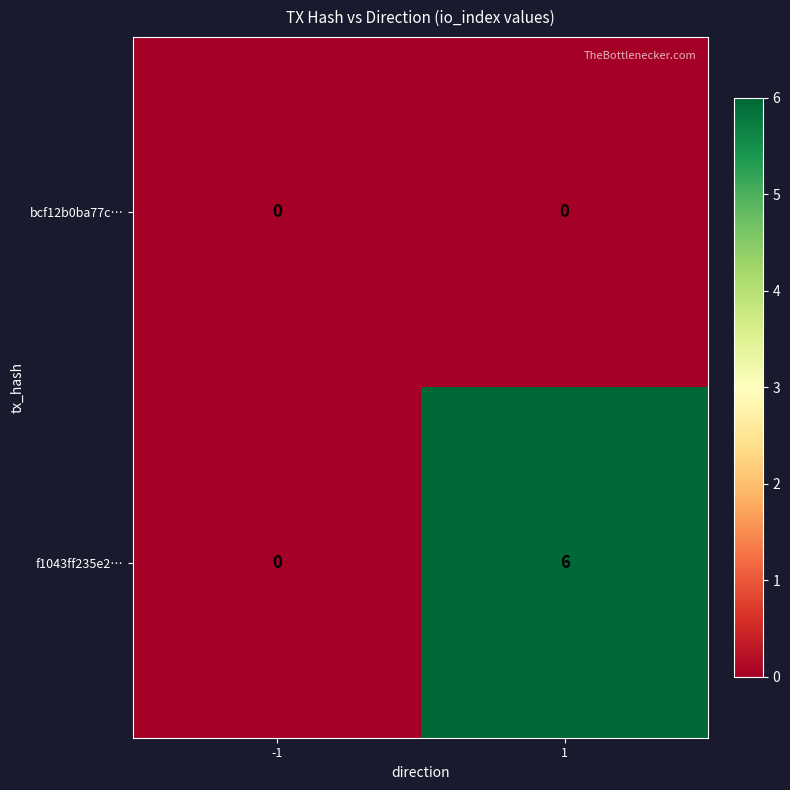

What is the difference between the maximum and minimum values in the f1043ff235e2… series?

6